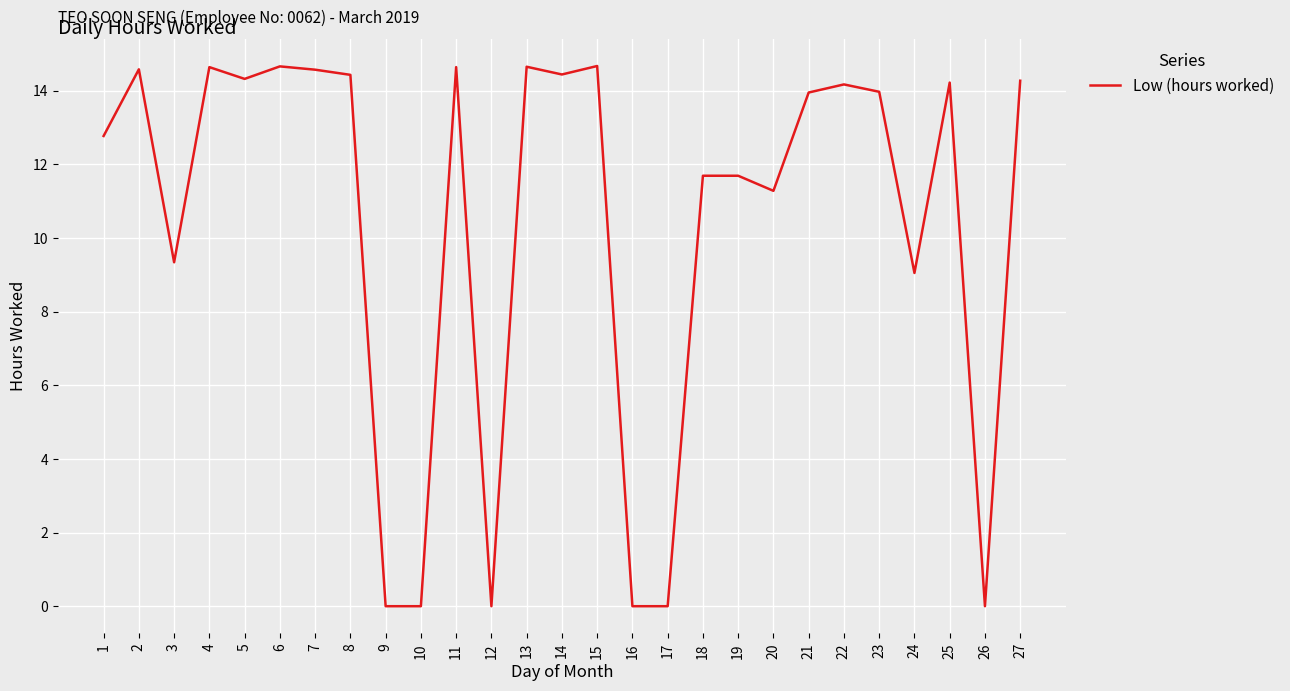

Is this an area chart (filled region under the line)?

No